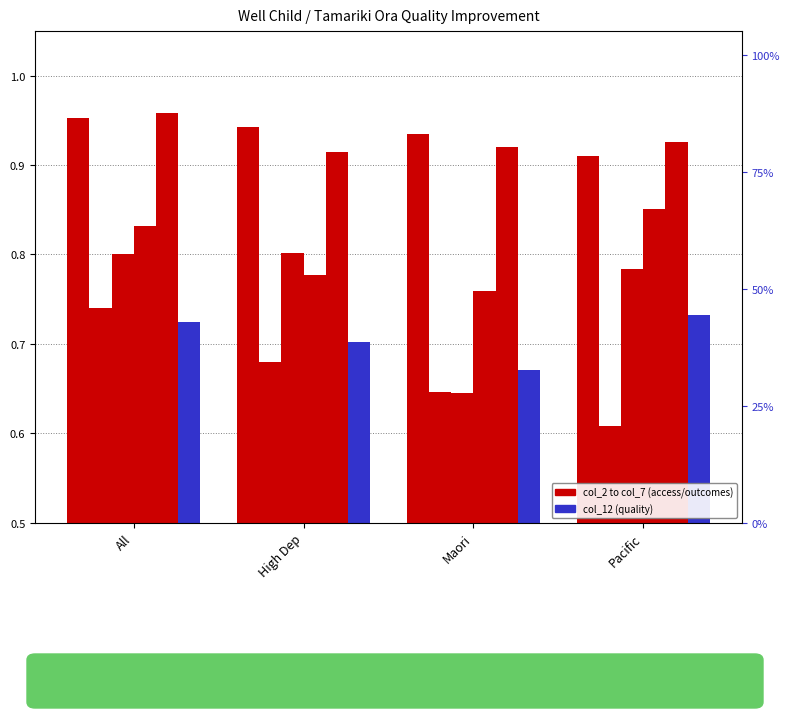

Between All and High Dep, which is larger?

All